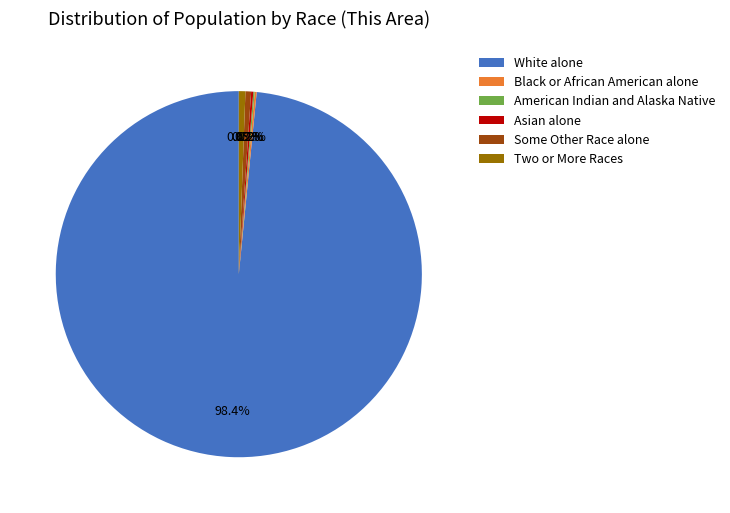

To the nearest percent, what is the combined percentage of Some Other Race alone and White alone?

99%